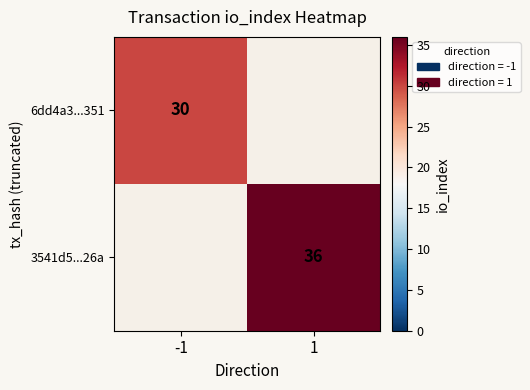

What is the total value across all series at 1?

36